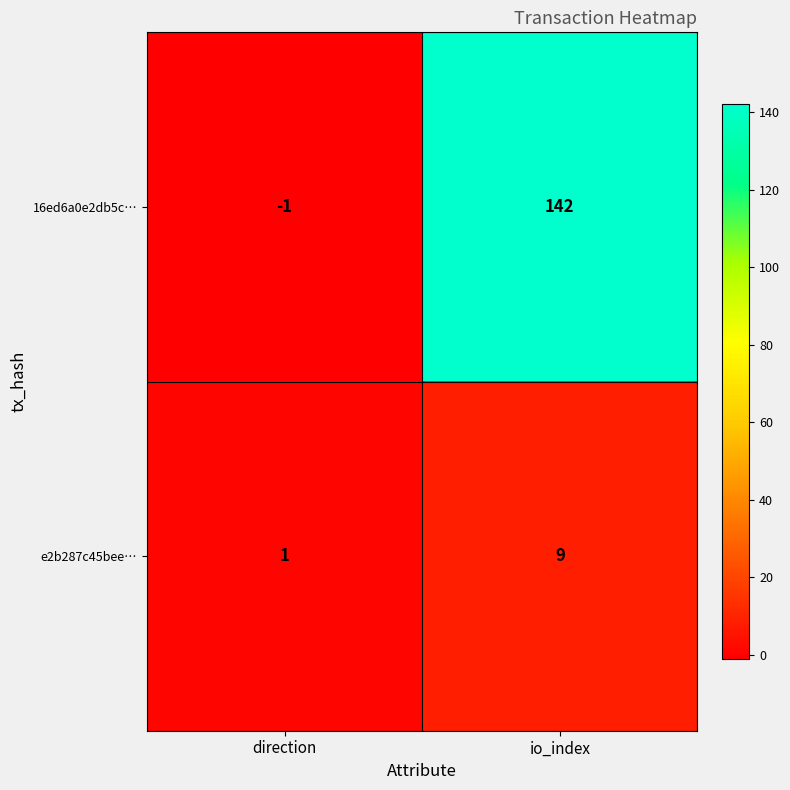

At which label does 16ed6a0e2db5c… reach its peak?

io_index